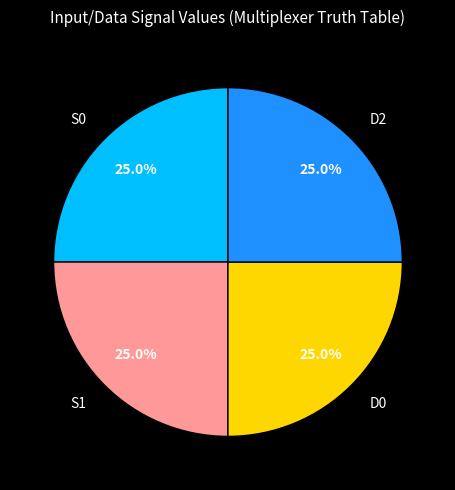

What percentage is NOT represented by D0?

75.0%